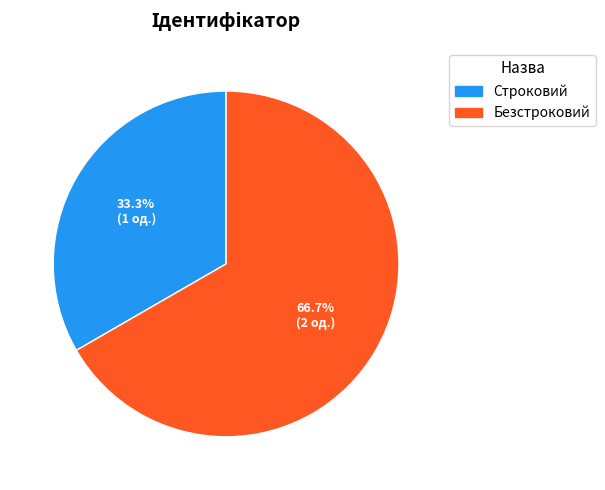

Rank the categories by value from lowest to highest.

Строковий, Безстроковий